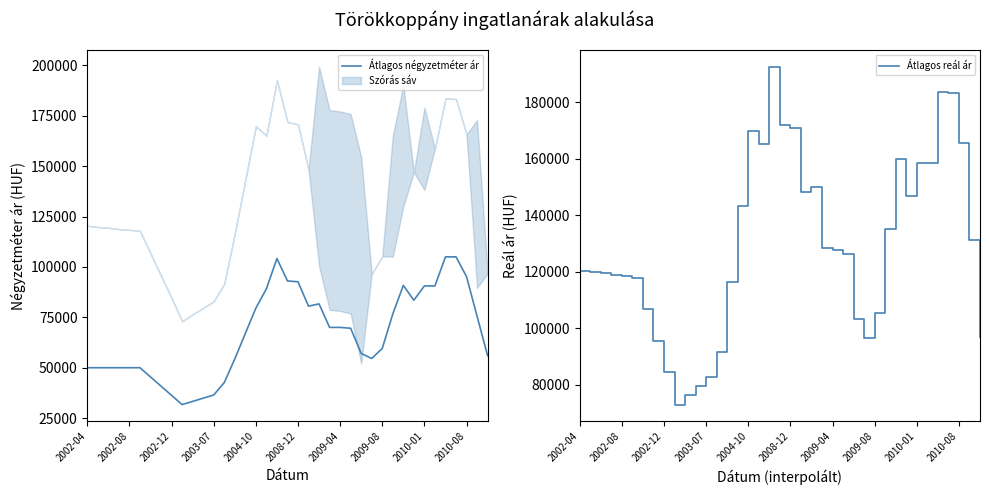

What is the average value of the Átlagos négyzetméter ár series?

66496